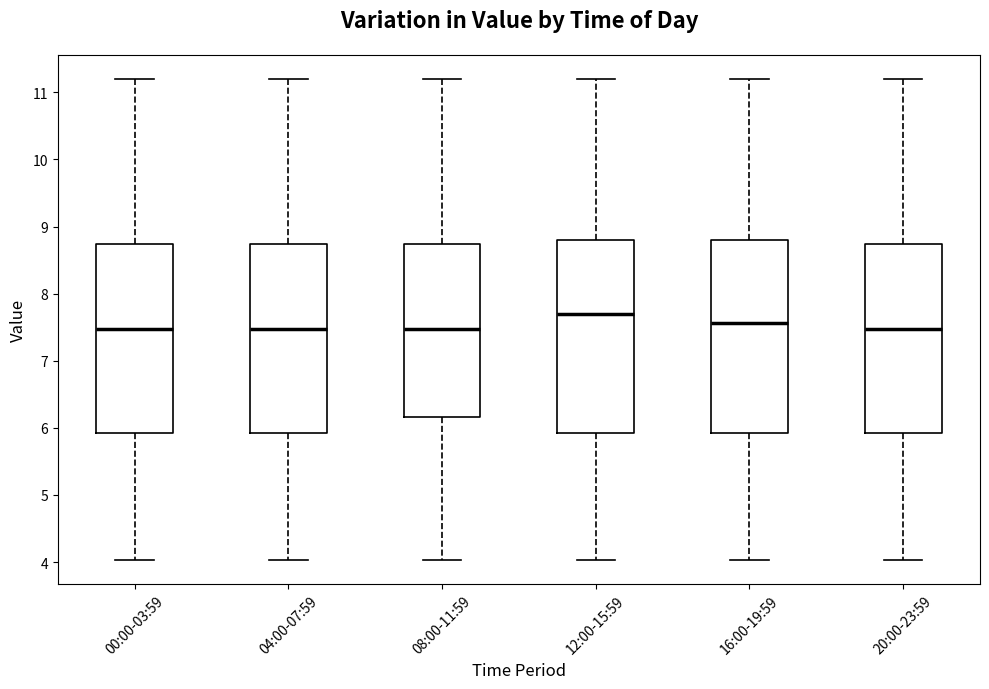

Where is the lower edge of the box for 12:00-15:59 on the y-axis? The values are not printed on the chart, so give them approximately, as read against the axis.

5.9